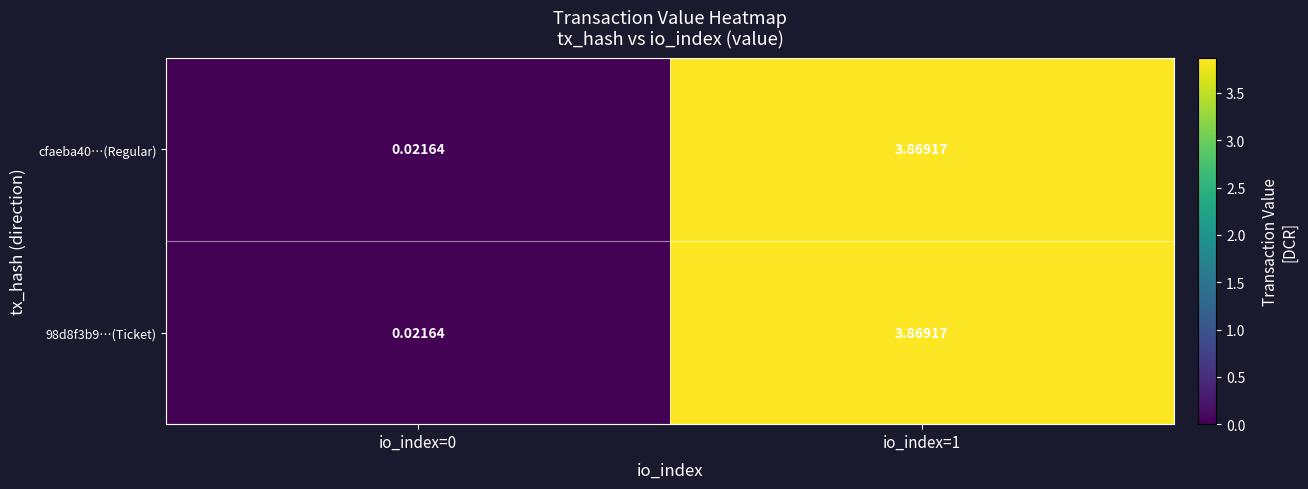

Reading right to left, list all the values displayed in this chart.

98d8f3b9…(Ticket): io_index=1=3.9	io_index=0=0.0
cfaeba40…(Regular): io_index=1=3.9	io_index=0=0.0